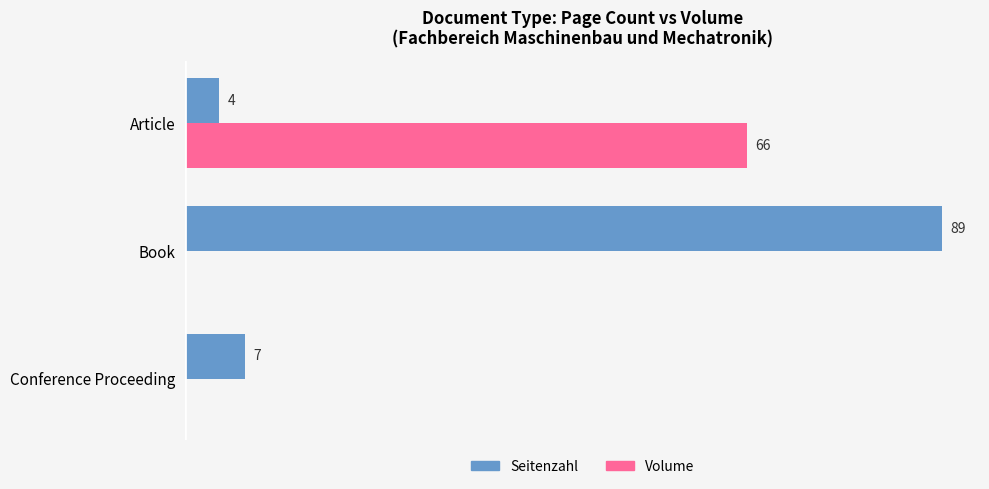

At which label does Seitenzahl reach its peak?

Book